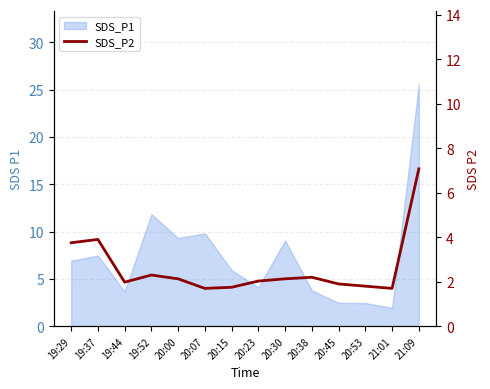

At which label is the value closest to 4?

19:37